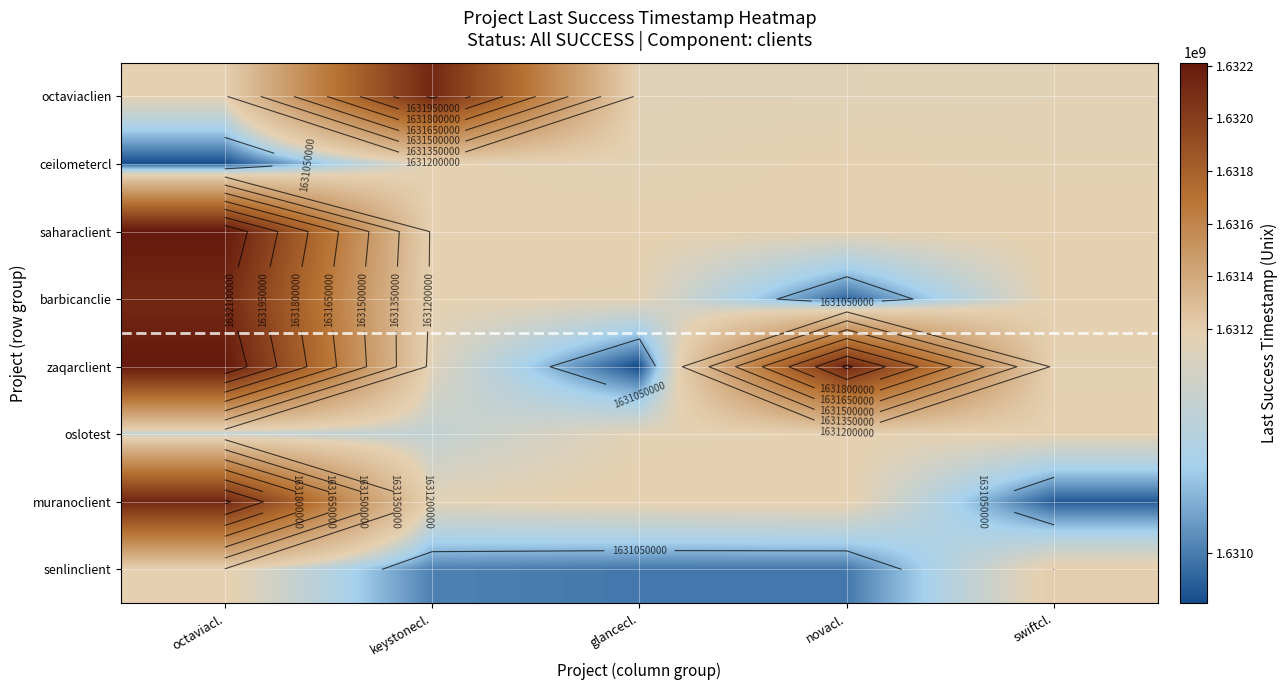

The muranoclient series shows 1632127393 at octaviacl.. True or false?

True